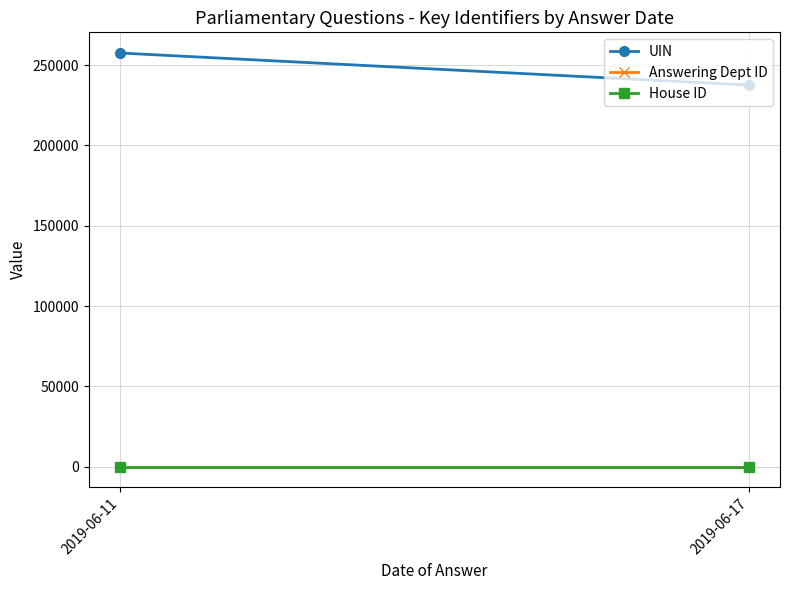

What are all the series names shown in the legend?

UIN, Answering Dept ID, House ID